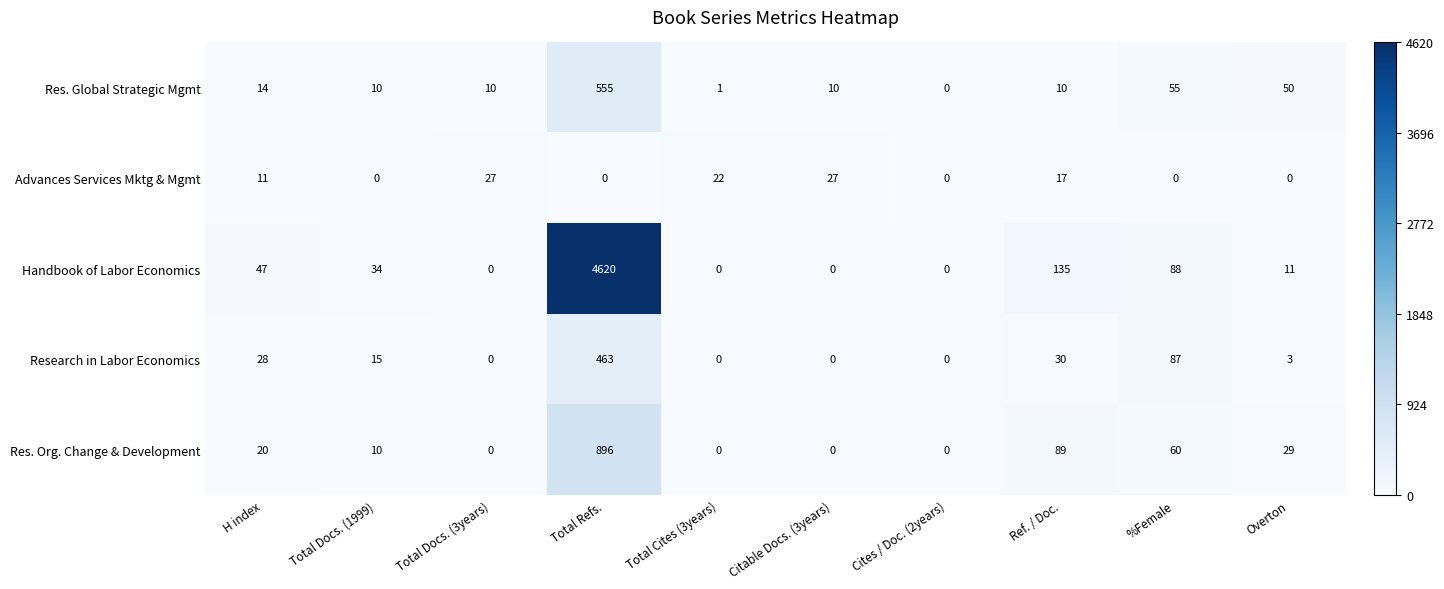

True or false: Res. Org. Change & Development has a value of 1549 at Total Refs..

False